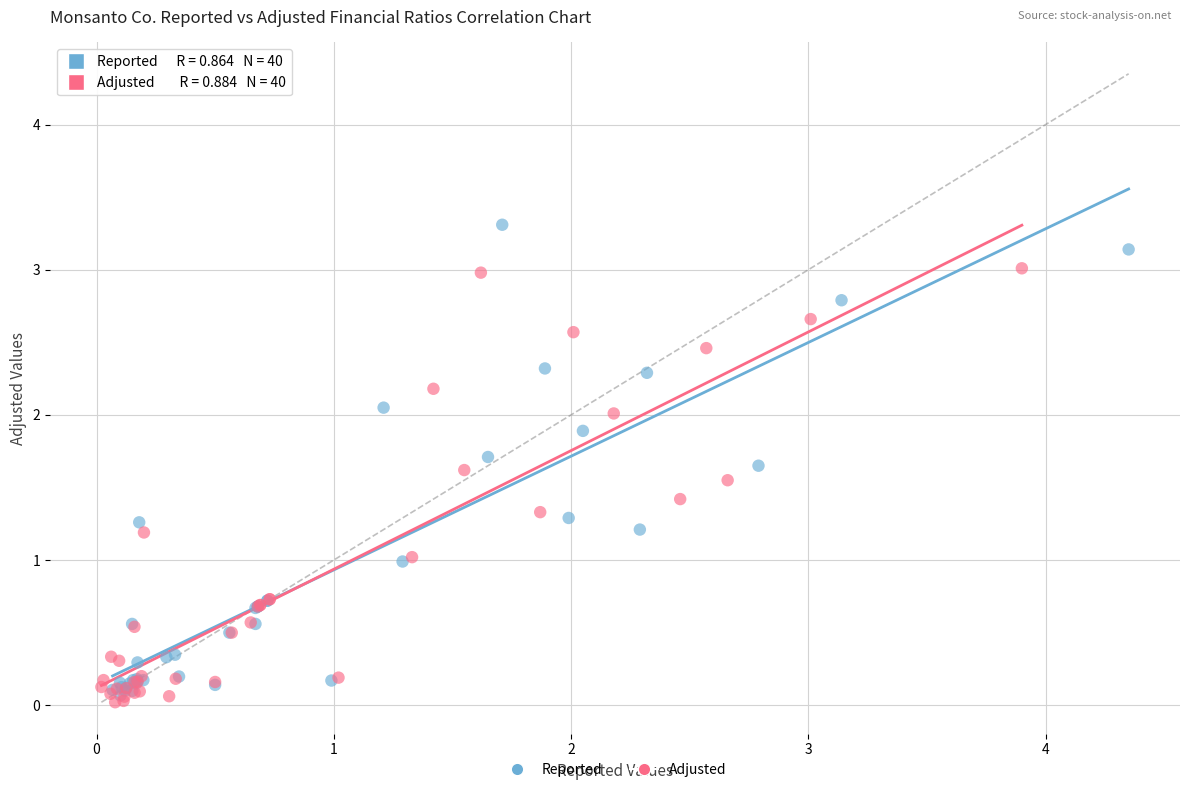

What are all the series names shown in the legend?

Reported, Adjusted